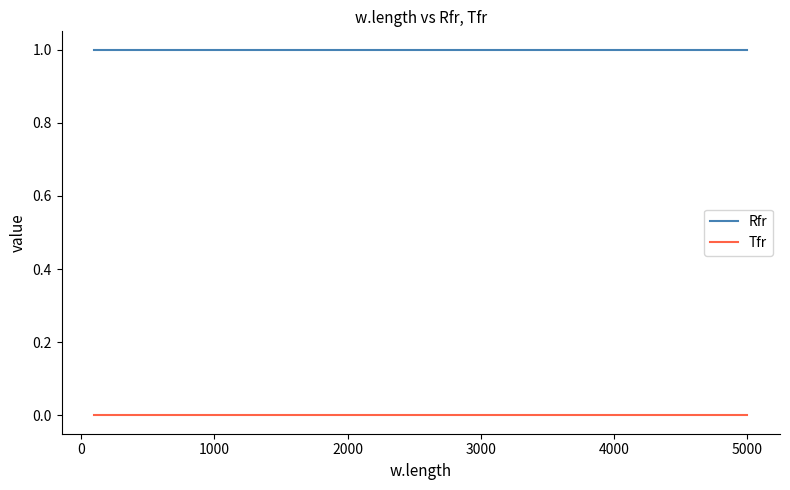

What is the sum of all Rfr values?

4